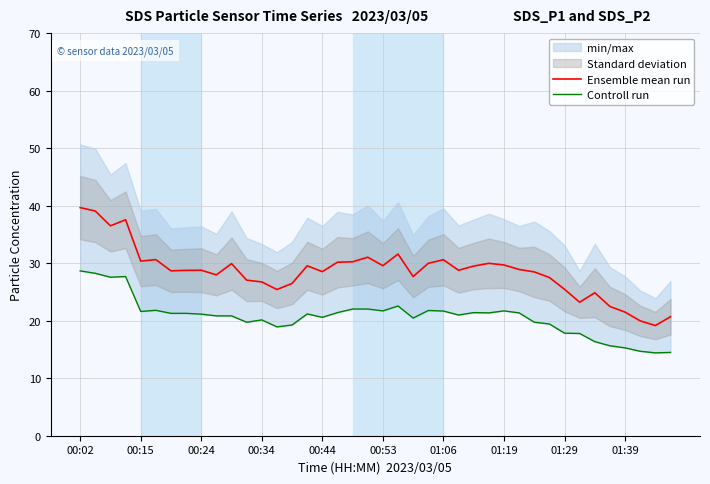

List the series in order of their overall mean, lowest first.

Controll run, Ensemble mean run